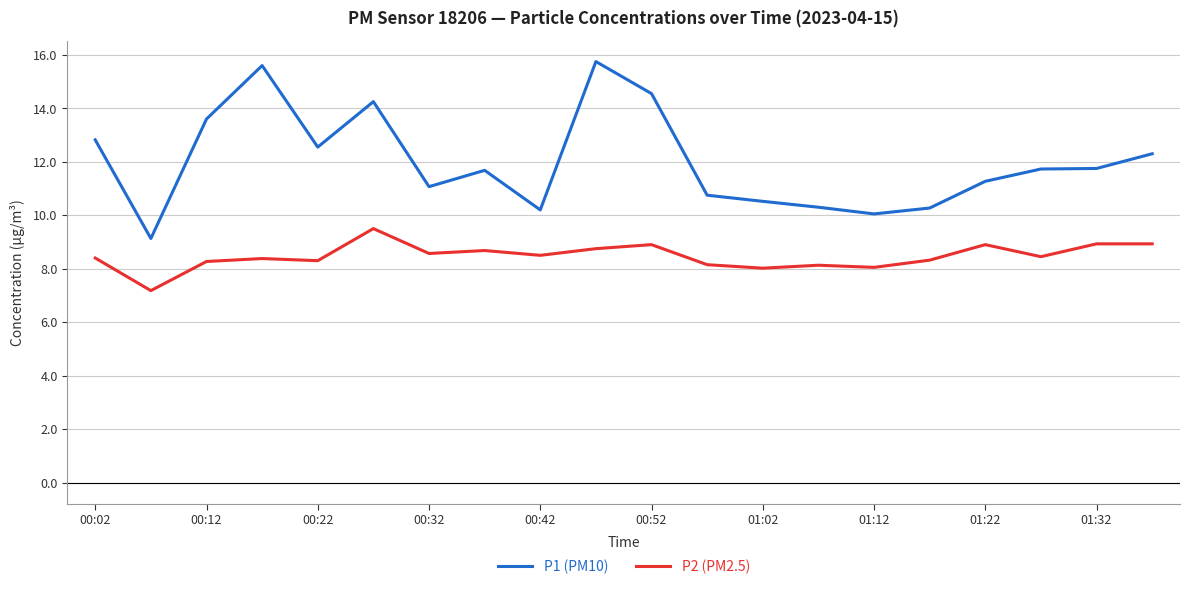

True or false: P1 (PM10) has more than 2 interior local peaks.

True